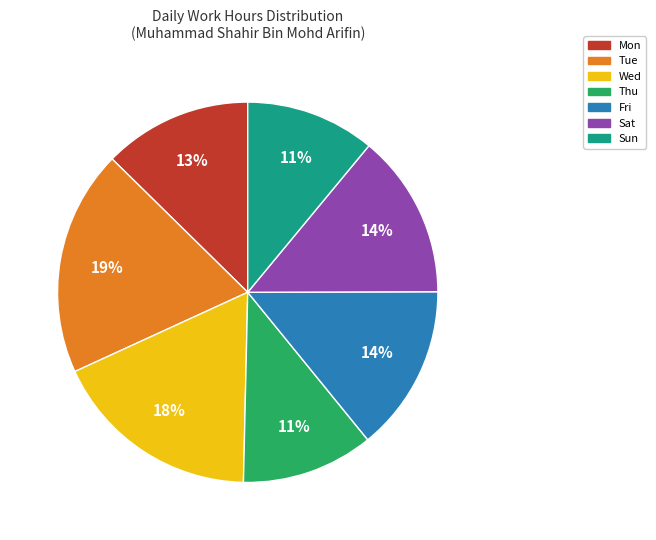

To the nearest percent, what percentage of the pie is Fri?

14%